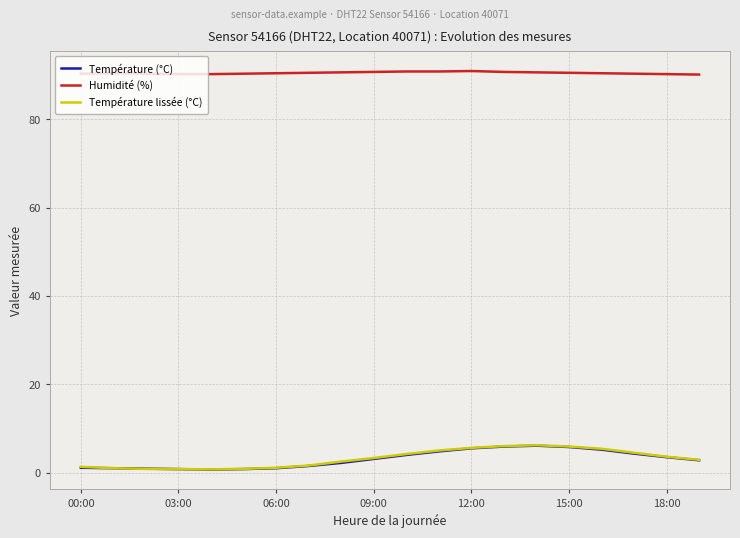

How many lines are shown in the chart?

3